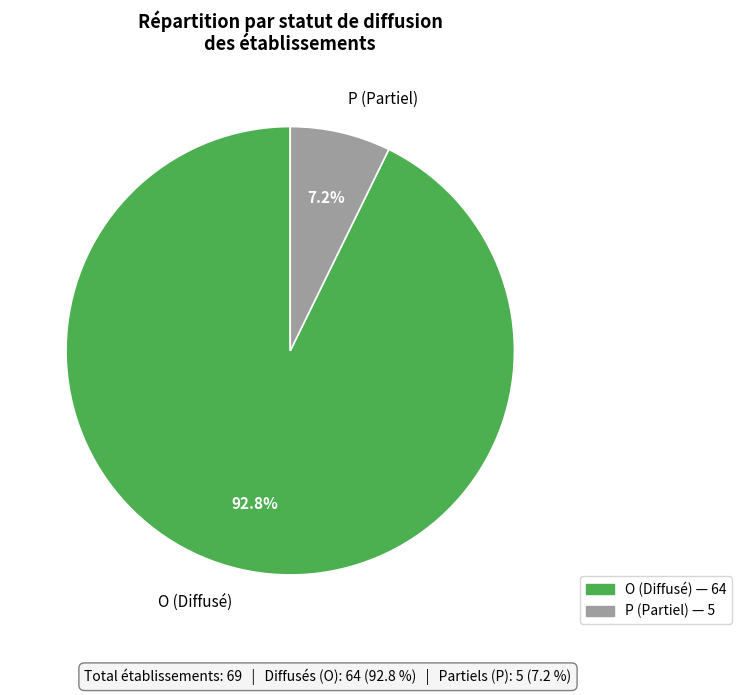

To the nearest percent, what is the average slice percentage?

50%